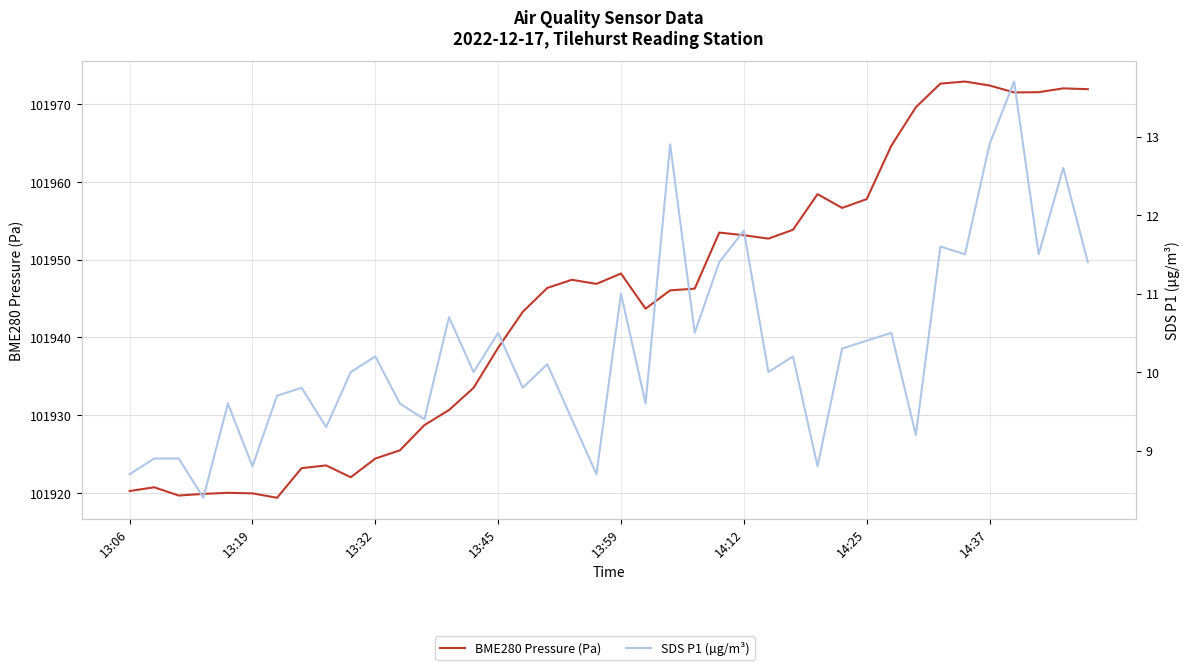

At 21, list the series in order from largest to smallest.

BME280 Pressure (Pa), SDS P1 (µg/m³)